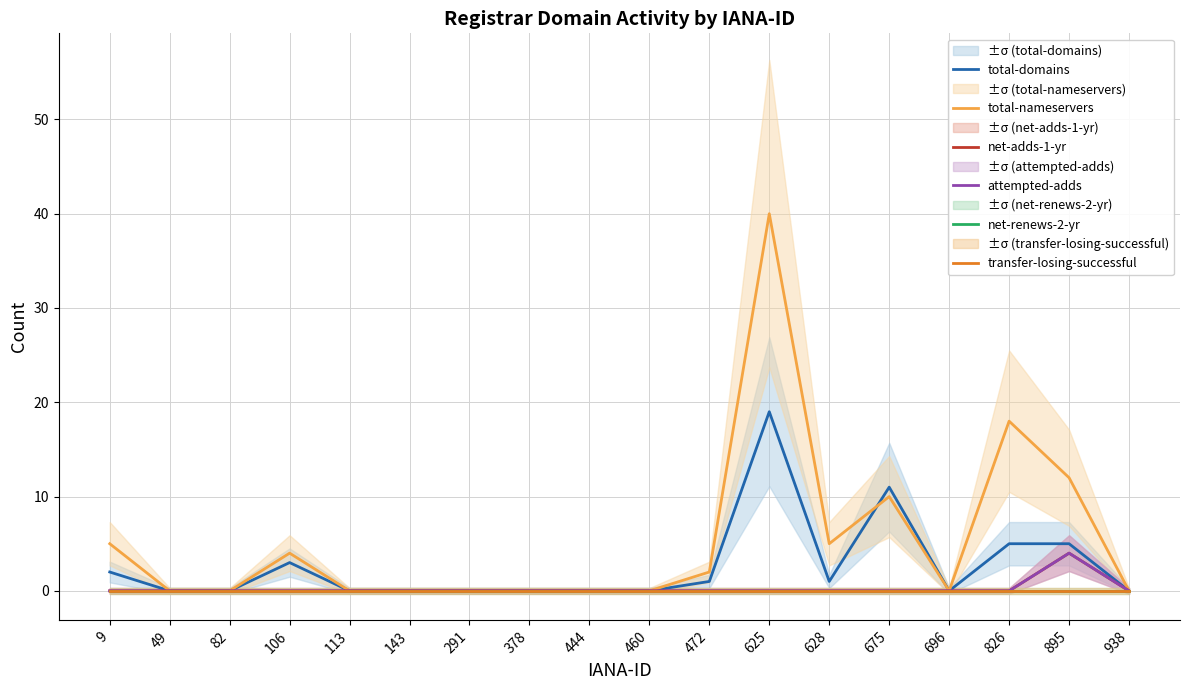

What is the difference between the highest and lowest values at 472?

2